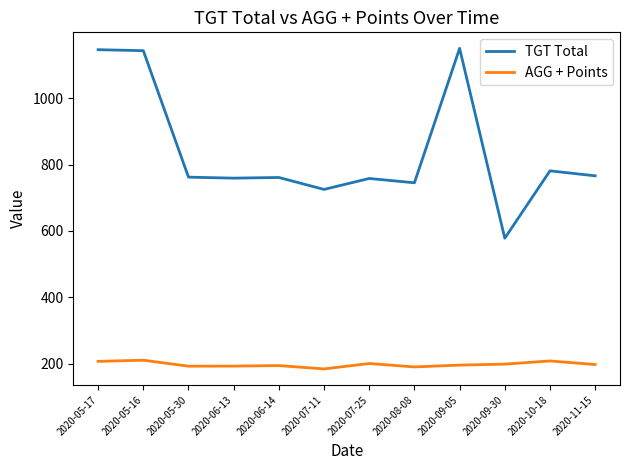

At which label does TGT Total reach its minimum?

2020-09-30